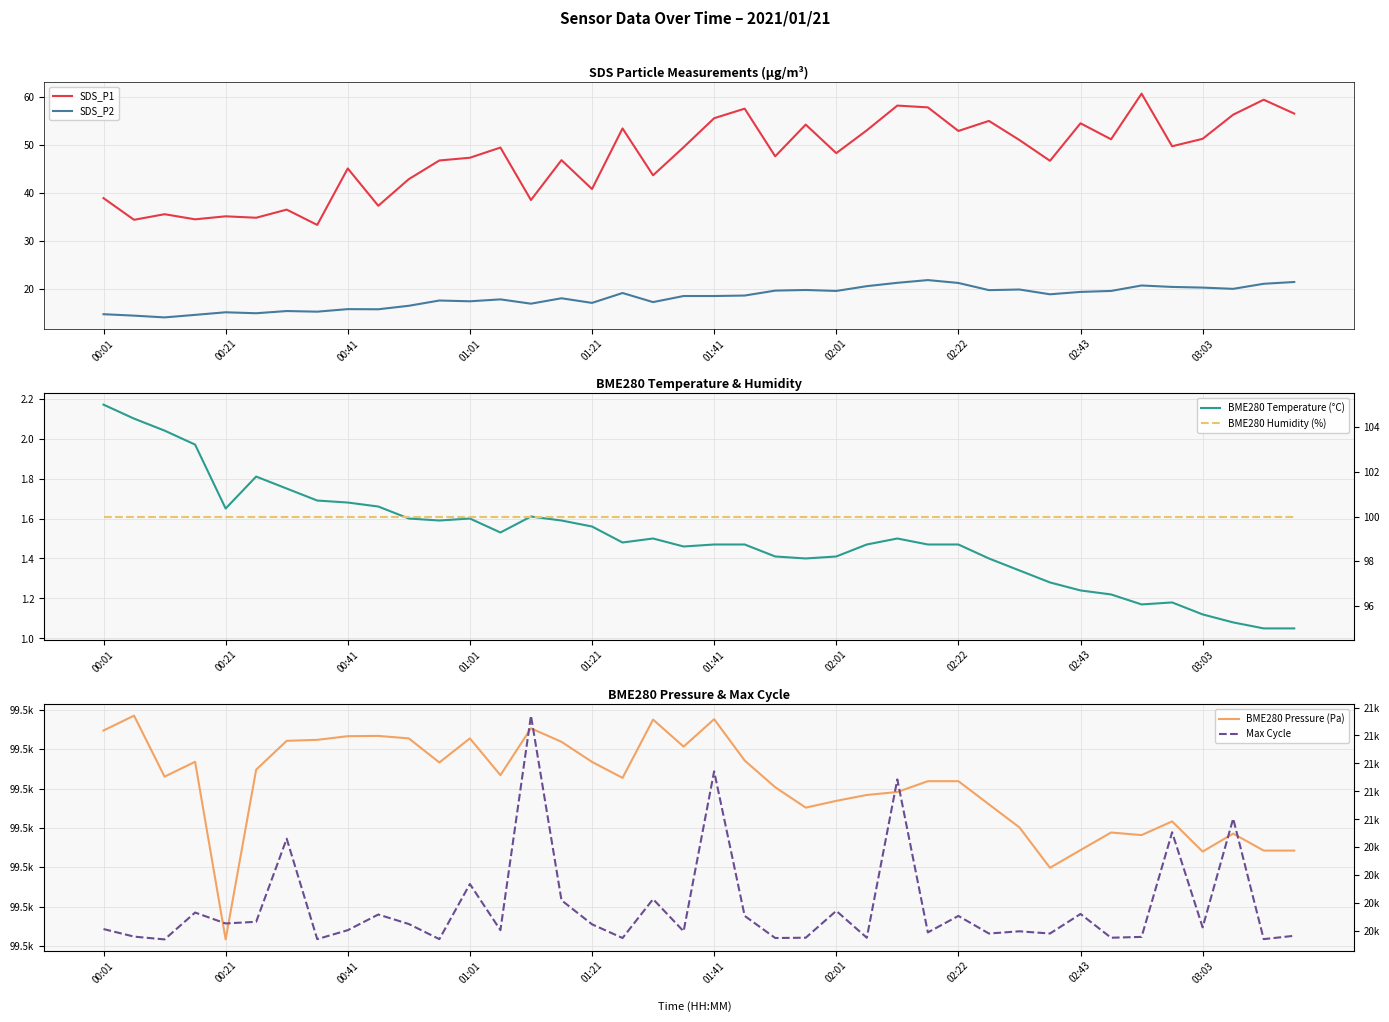

True or false: SDS_P1 and BME280 Humidity (%) intersect in this chart.

False